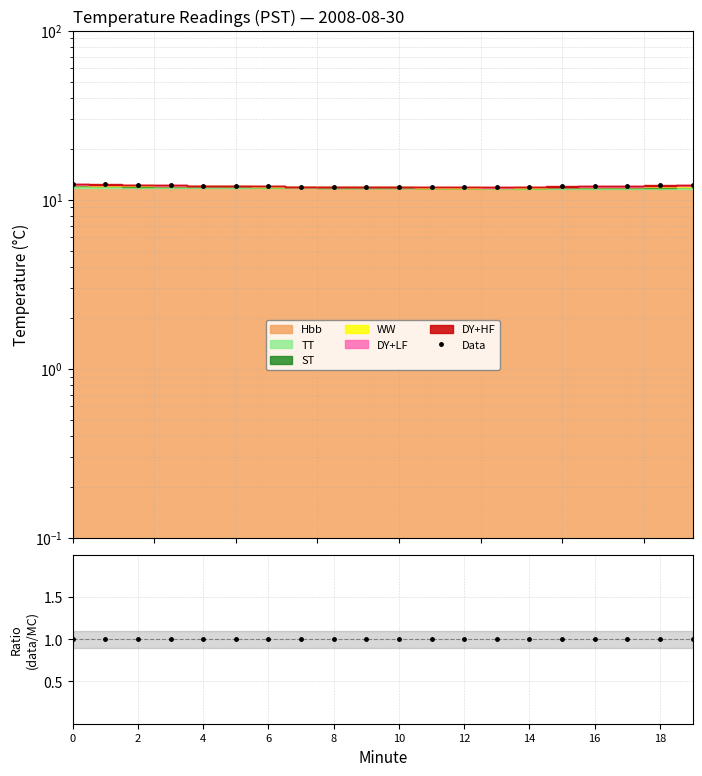

What is the greatest value displayed?

12.4